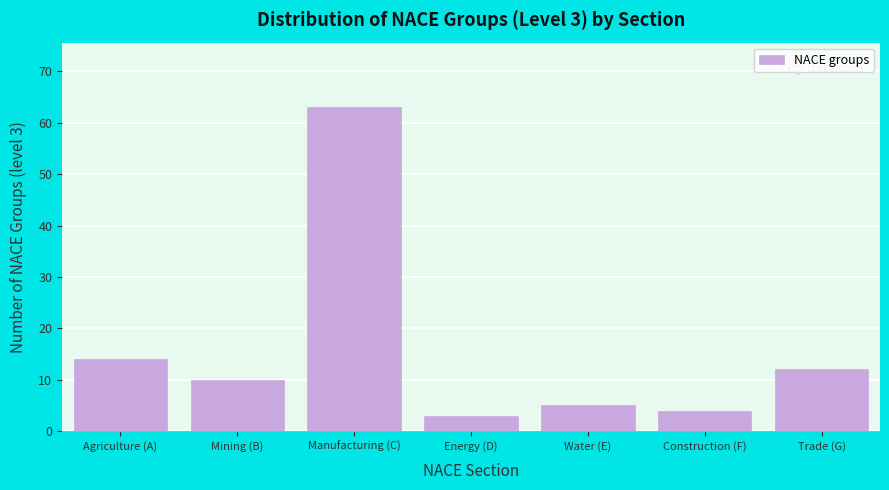

Reading left to right, transcribe all the data shown in this chart.

Agriculture (A)=14	Mining (B)=10	Manufacturing (C)=63	Energy (D)=3	Water (E)=5	Construction (F)=4	Trade (G)=12